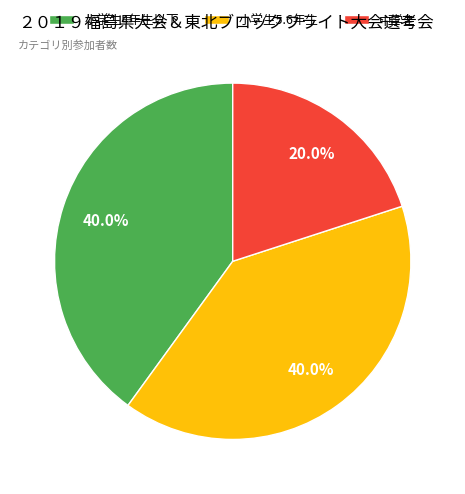

To the nearest percent, what is the average slice percentage?

33%